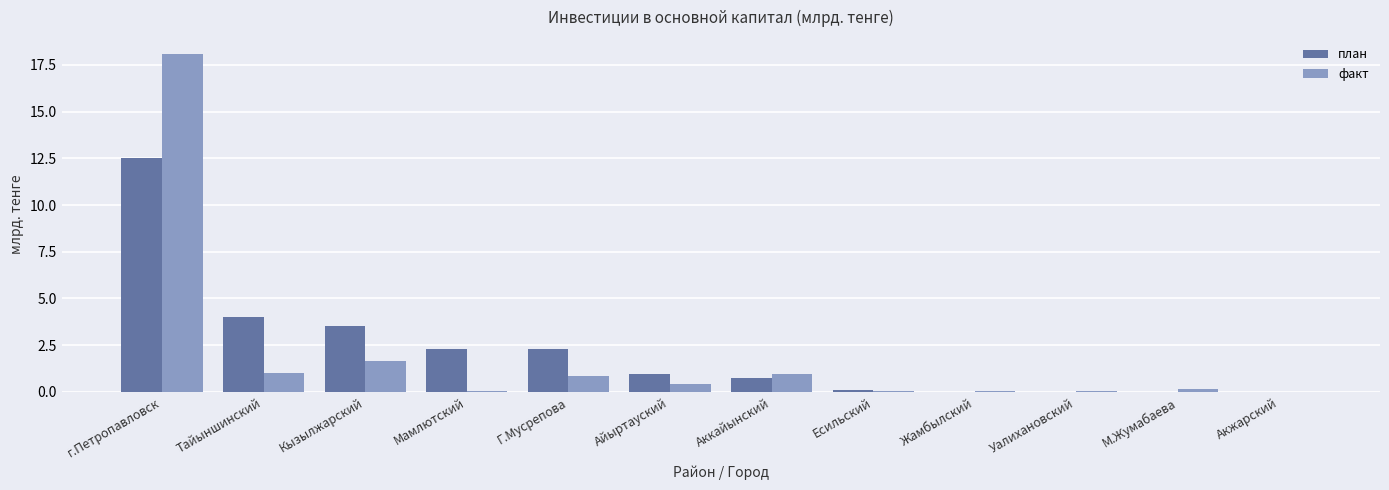

What is the sum of all план values?

26.4